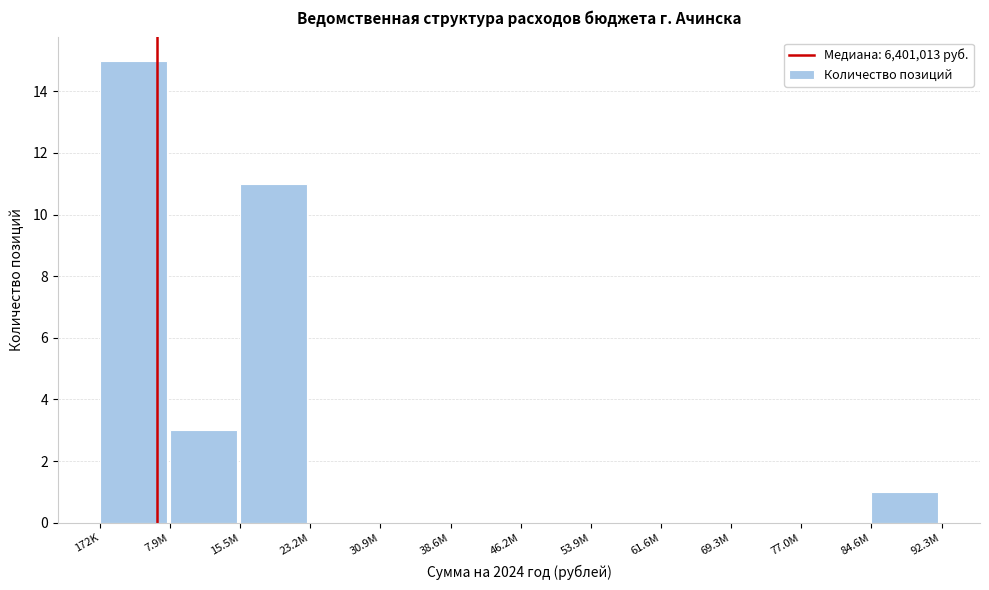

Reading left to right, extract all data points from this chart.

172K=15	7.9M=3	15.5M=11	23.2M=0	30.9M=0	38.6M=0	46.2M=0	53.9M=0	61.6M=0	69.3M=0	77.0M=0	84.6M=1